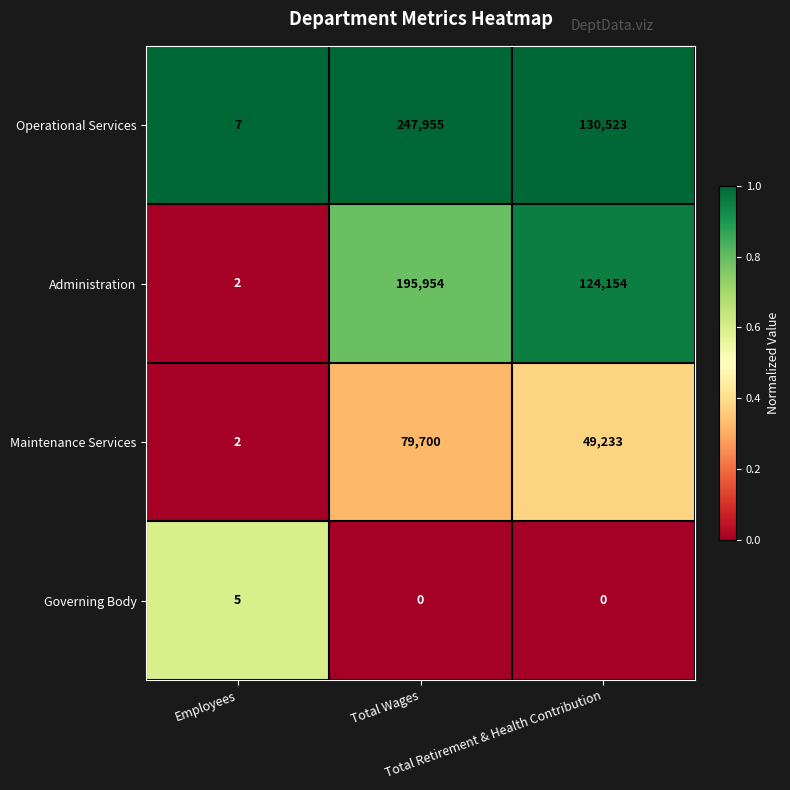

Rank the series by their maximum value, from lowest to highest.

Governing Body, Maintenance Services, Administration, Operational Services